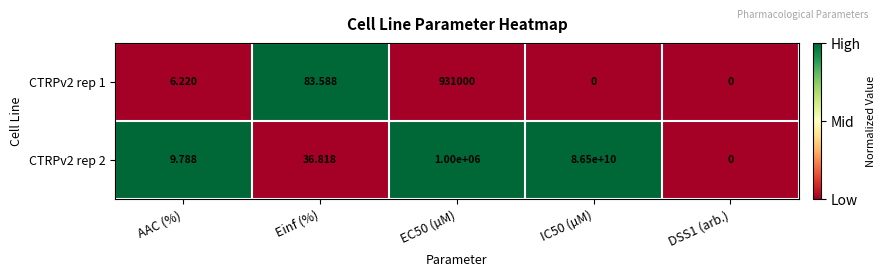

Where does the CTRPv2 rep 1 series first go above 6?

AAC (%)